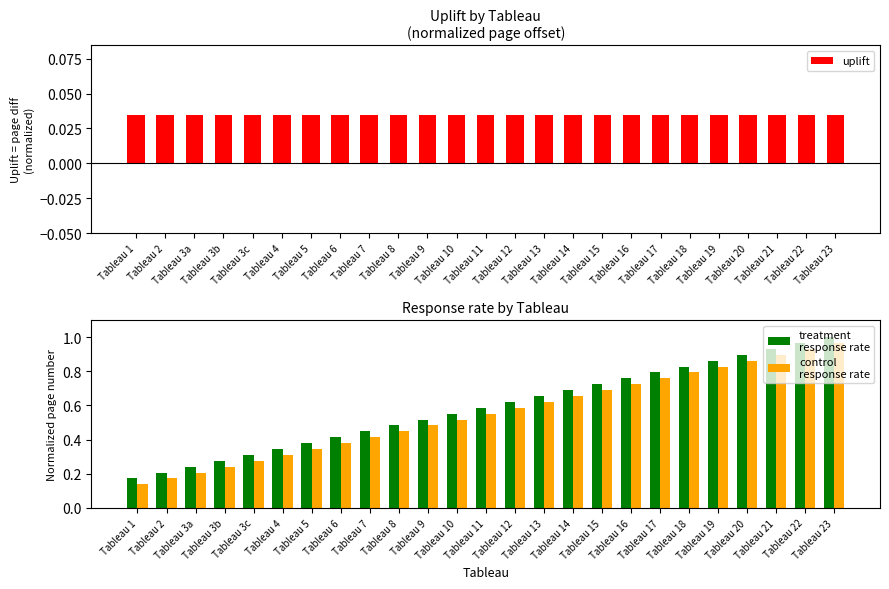

Which series has the largest range (max minus min)?

control
response rate